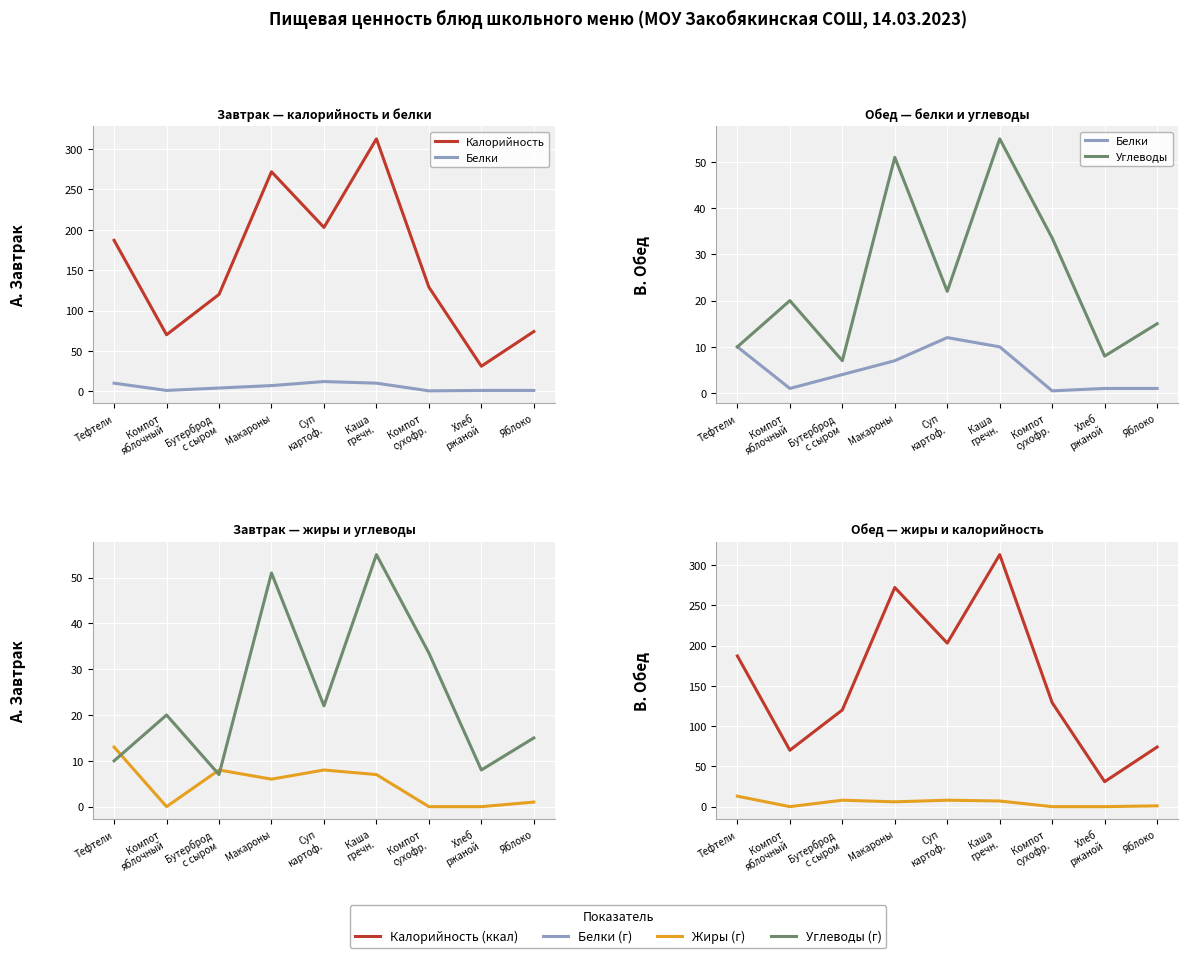

Between Суп
картоф. and Макароны, which is larger?

Макароны